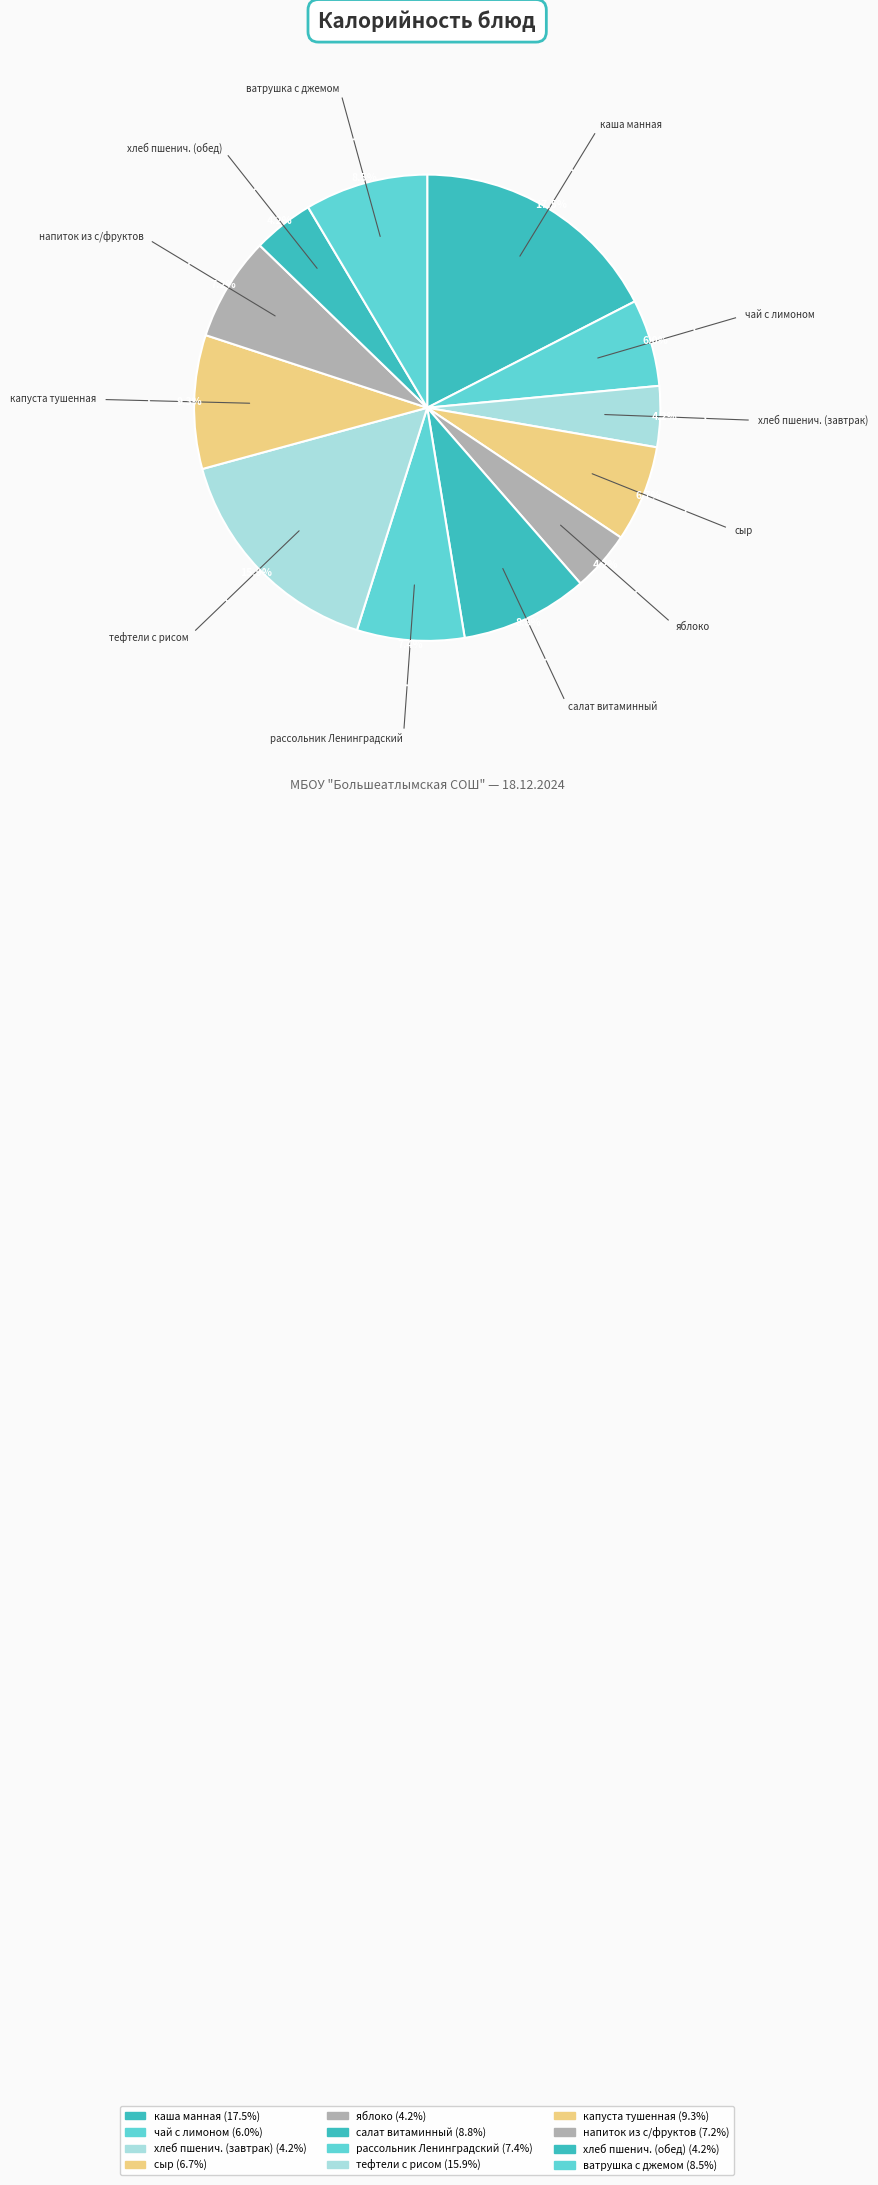

What is the change in value from салат витаминный to хлеб пшенич. (обед)?

-57.5